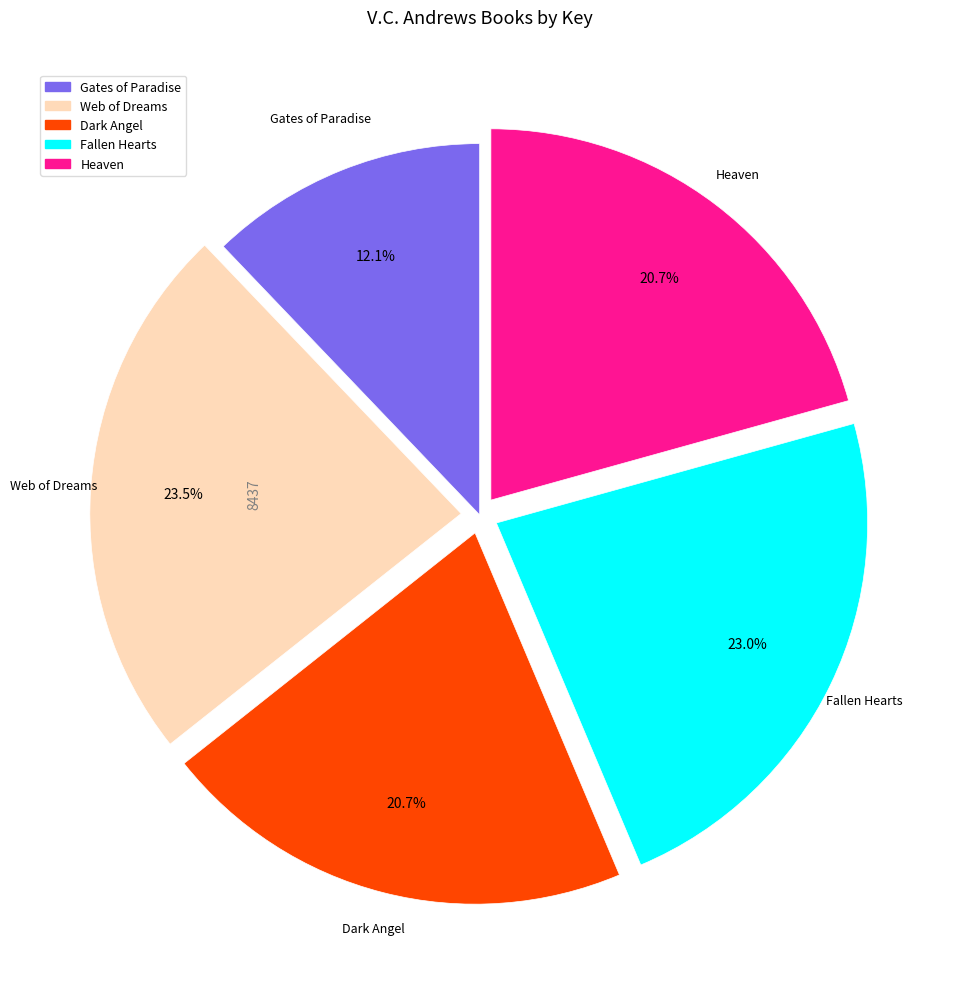

Which category has the smallest portion of the pie?

Gates of Paradise